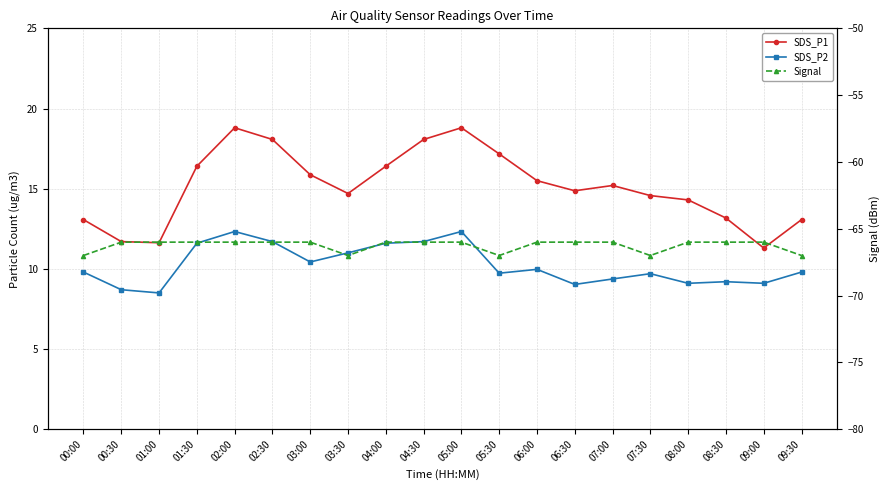

True or false: SDS_P2 has a value of 4.5 at 06:30.

False